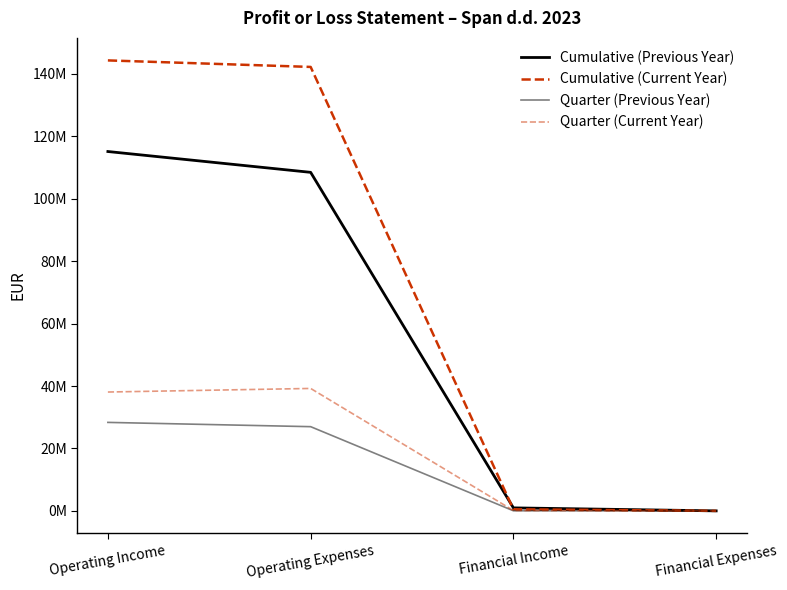

The Quarter (Current Year) series shows 0 at Financial Expenses. True or false?

True